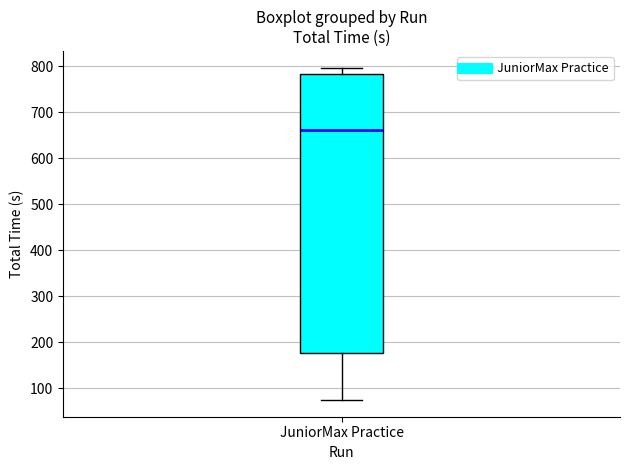

Read this box plot against the y-axis: the position of the median line, the range covered by the box, and the ends of both whiskers. The values are not printed on the chart, so give them approximately, as read against the axis.

median 660, box 180 to 780, whiskers 70 to 800